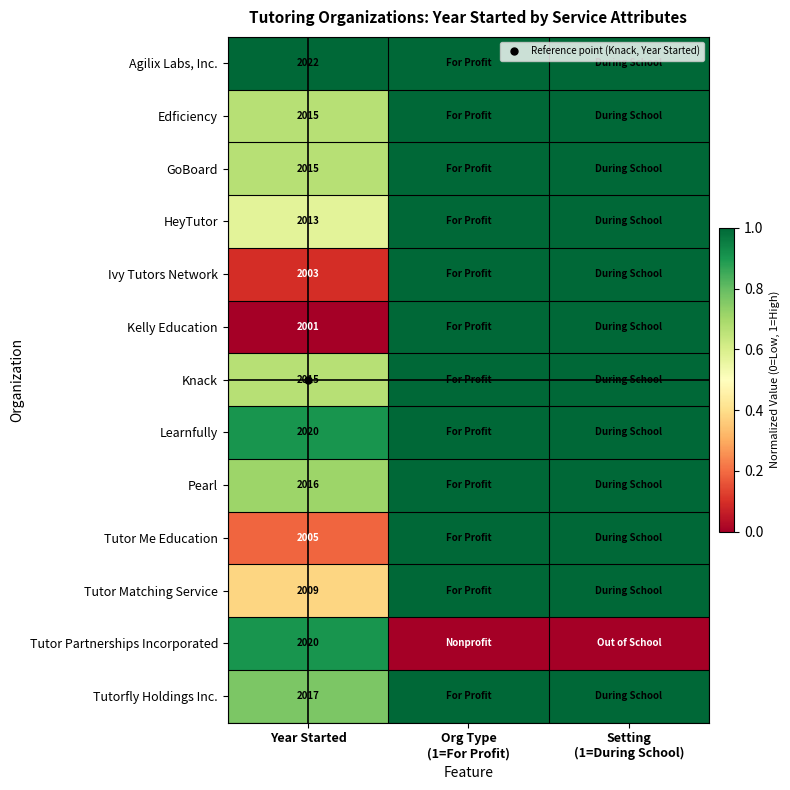

Which category has the lowest value across all series?

Year Started